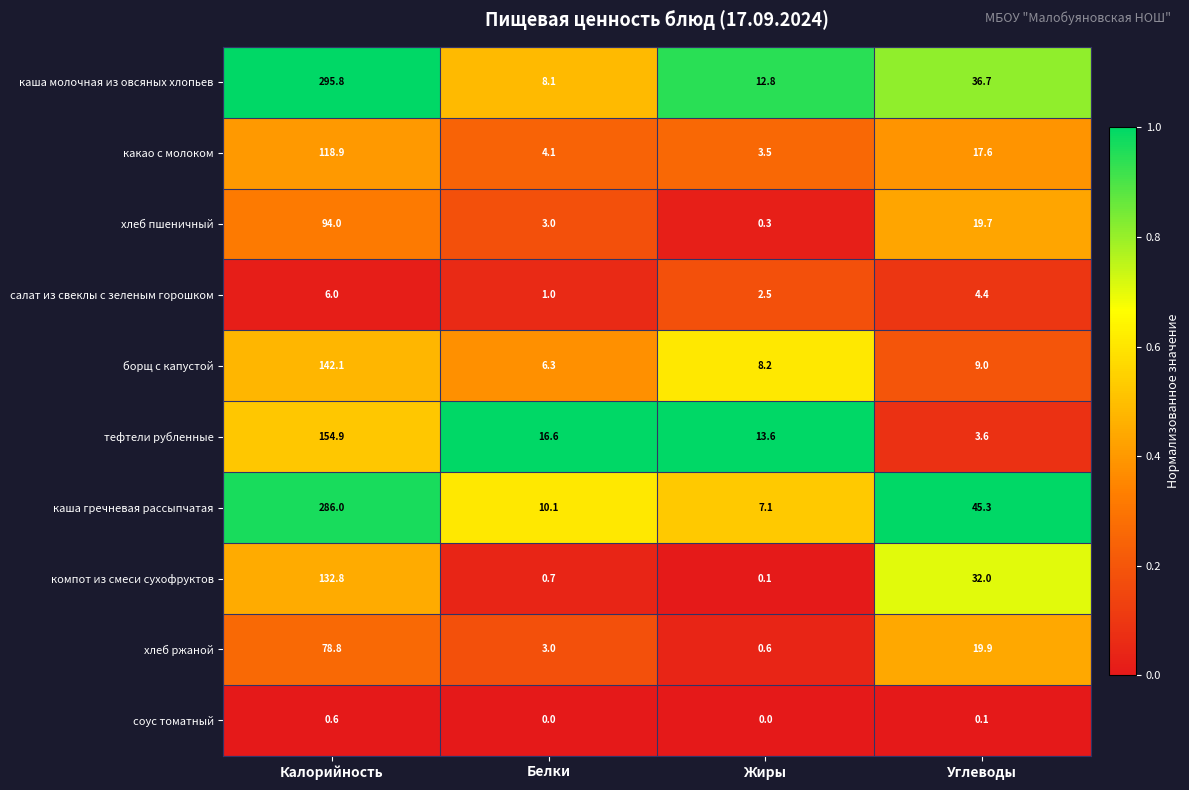

Is it true that какао с молоком equals 2.4 at Жиры?

False